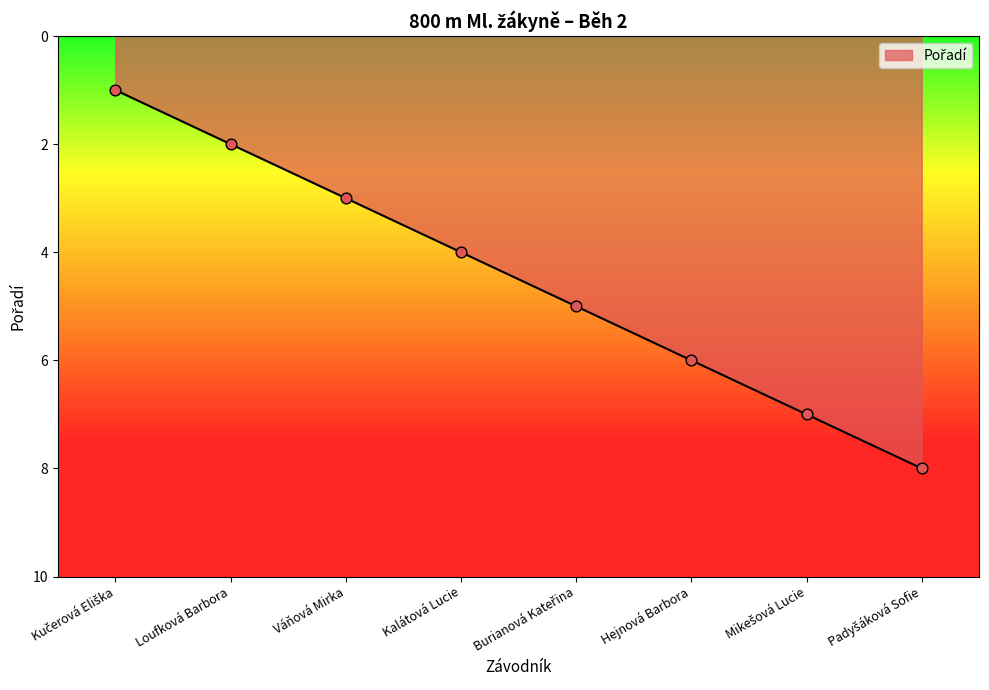

The chart shows a value of 4 at Váňová Mirka. True or false?

False